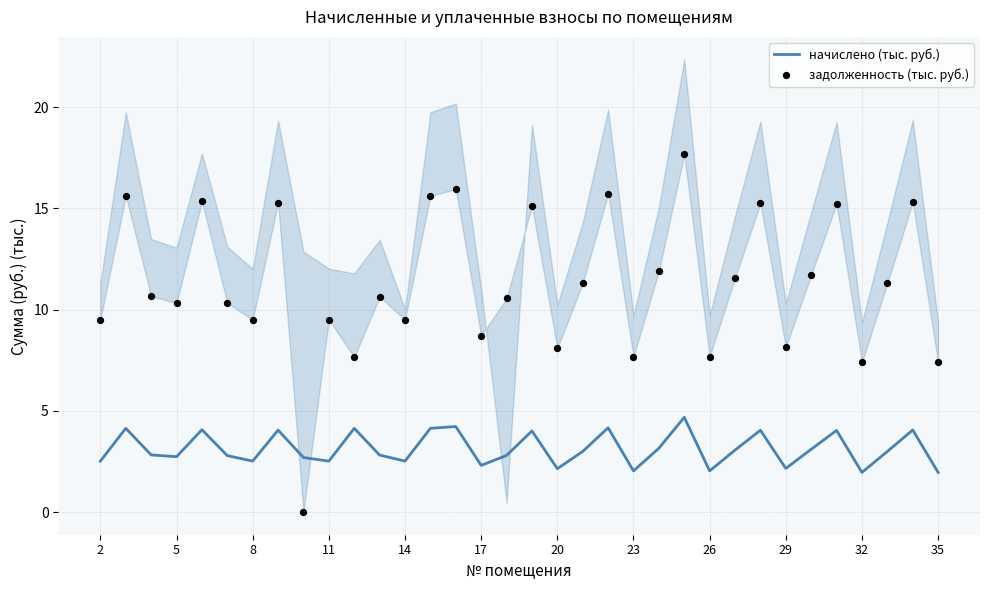

Which series has the largest total across all categories?

задолженность (тыс. руб.)